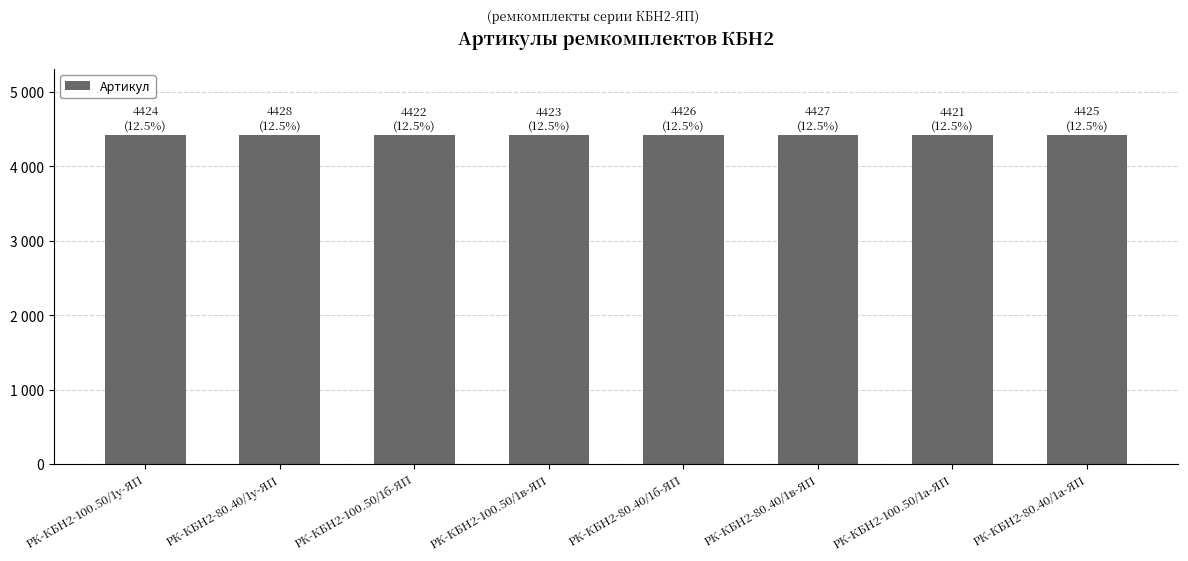

What is the value of the 7th bar from the left?

4421